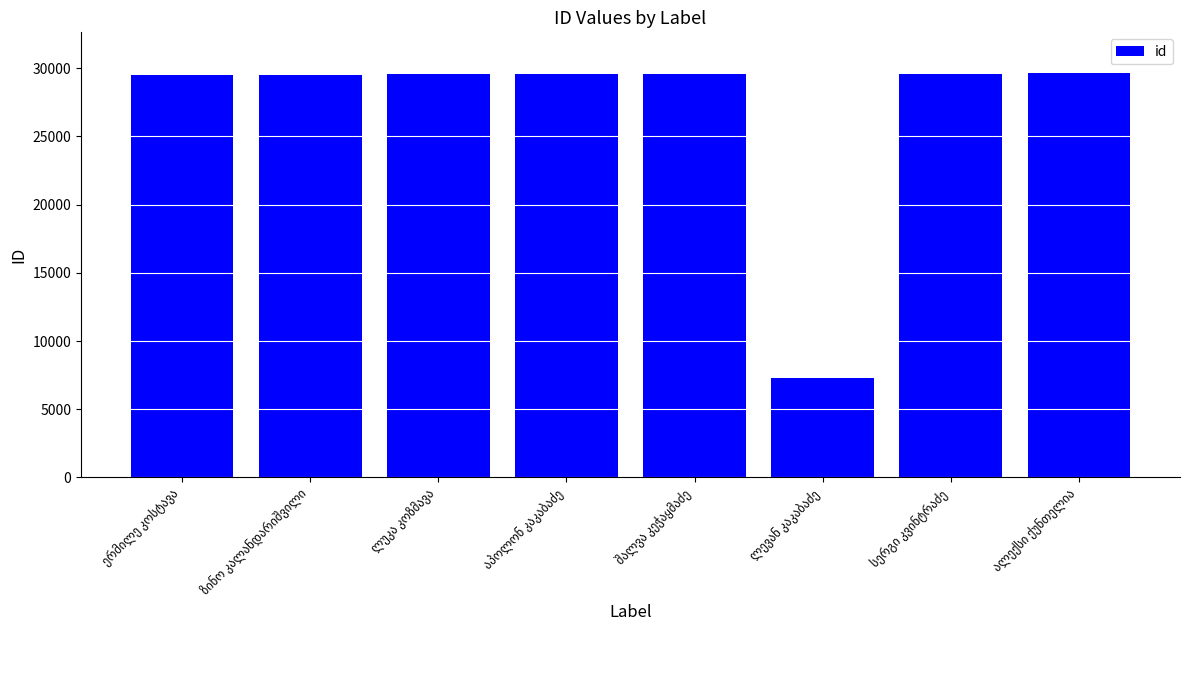

What is the sum of all values?

214264